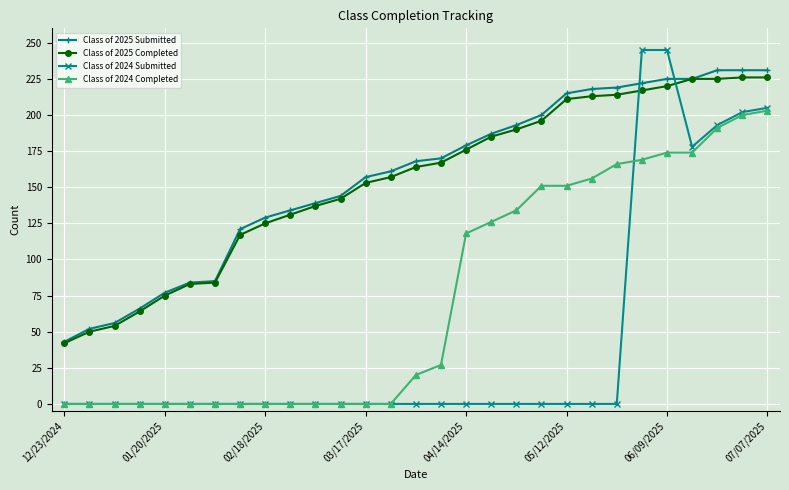

Which series has the largest range (max minus min)?

Class of 2024 Submitted